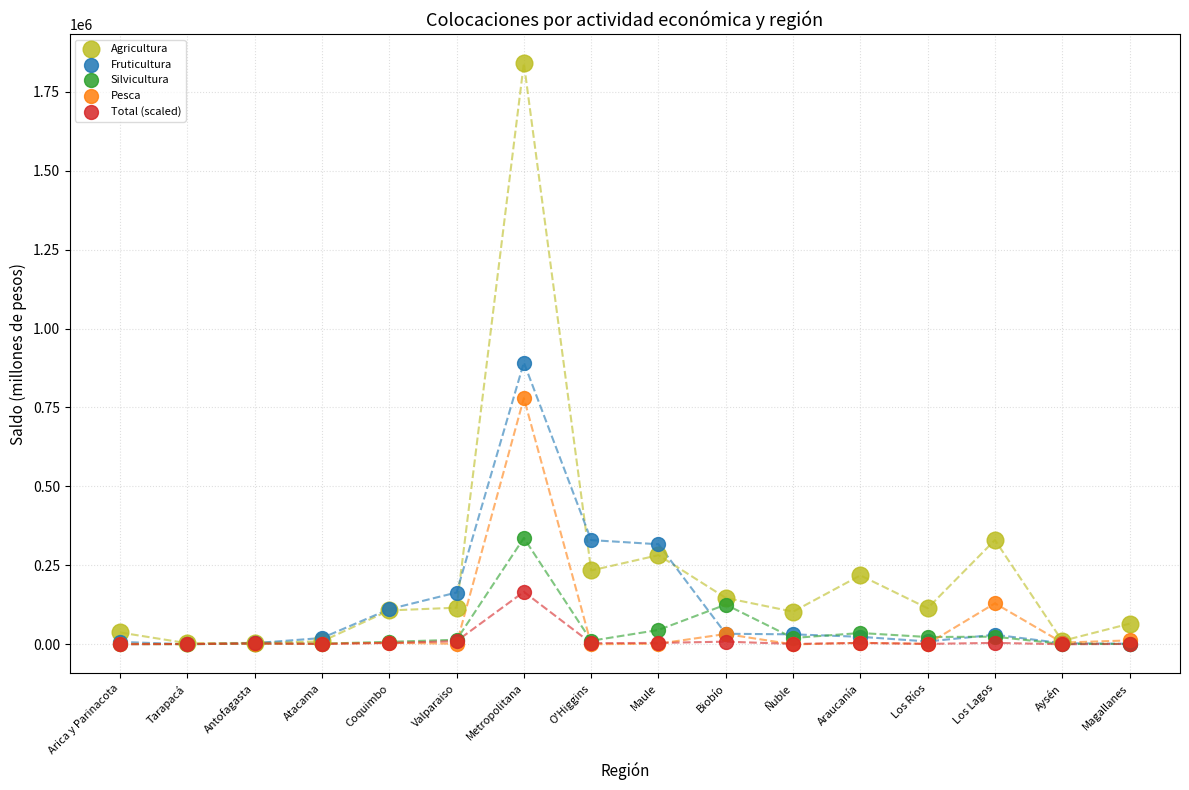

Across all series, what Y value is closest to 920223?

892267.8